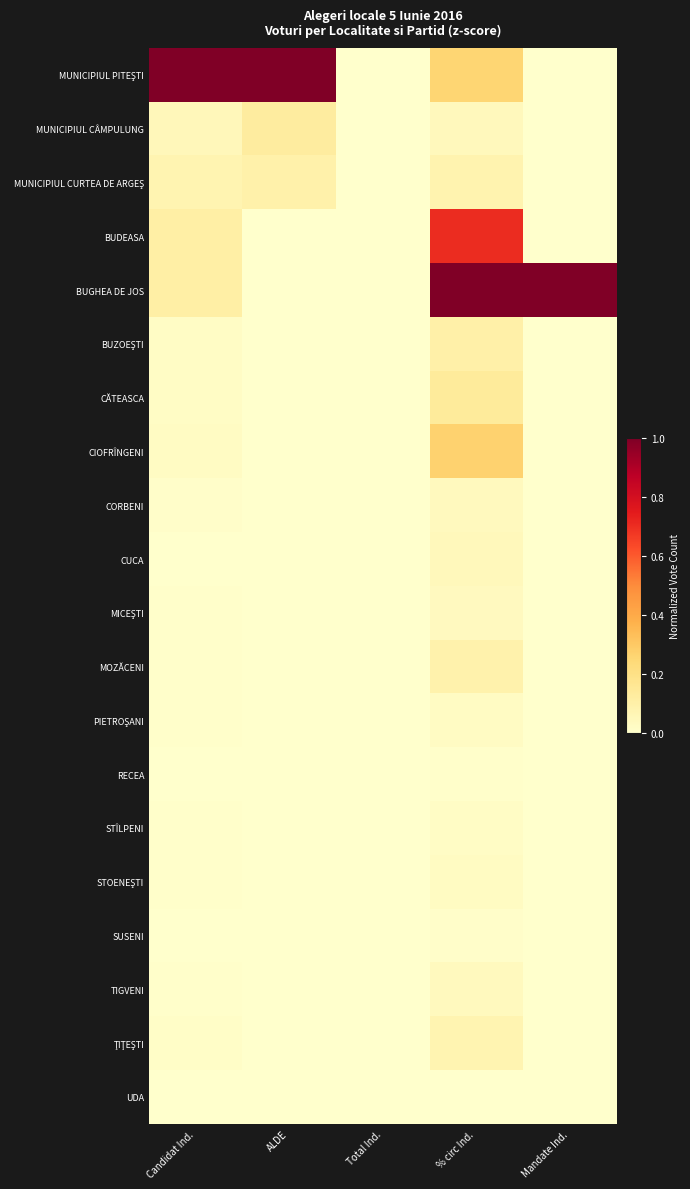

How many categories are shown in the chart?

5